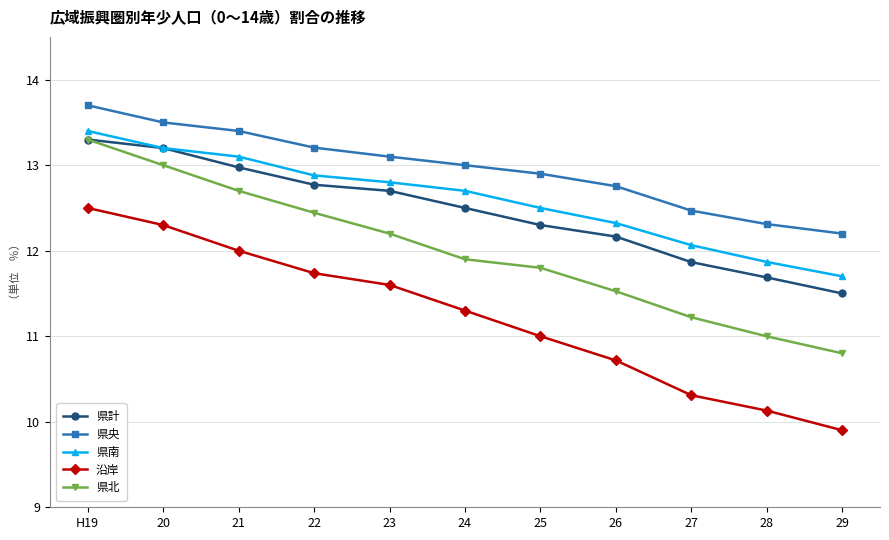

True or false: 県央 and 沿岸 intersect in this chart.

False